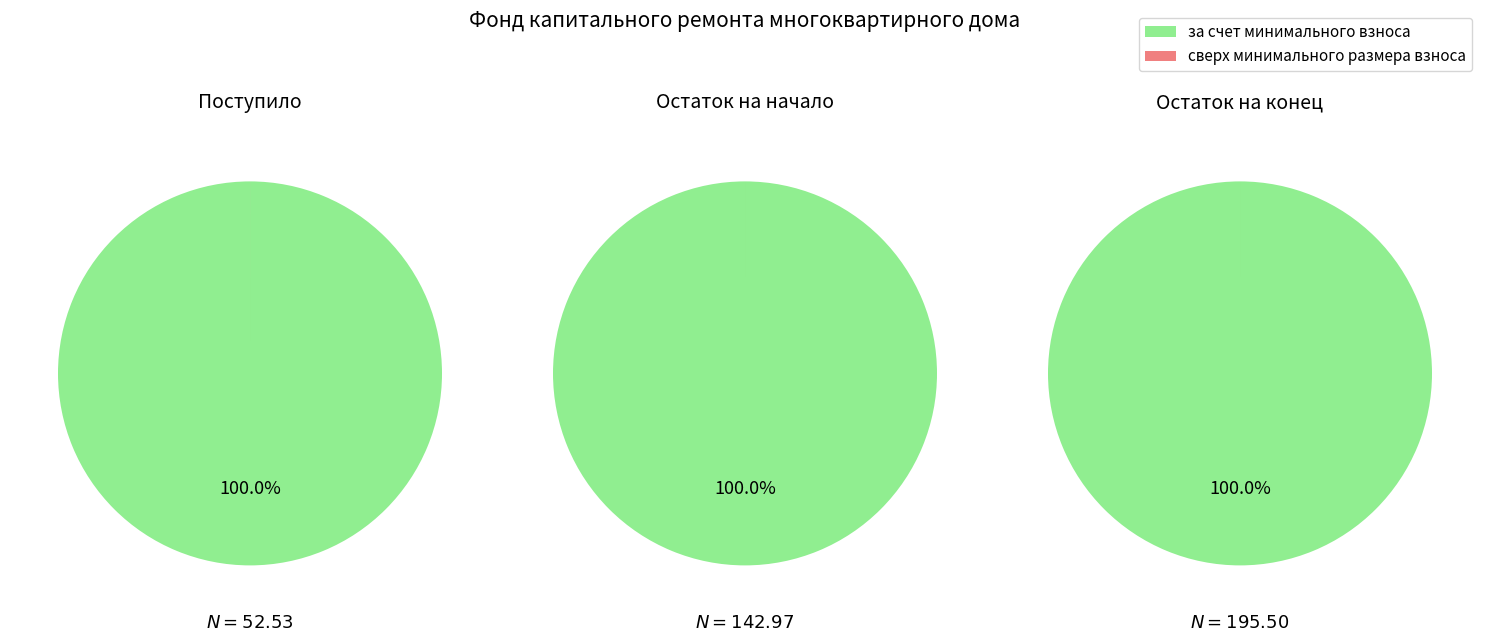

Combined, what portion of the pie is 0 and 1?

100.0%